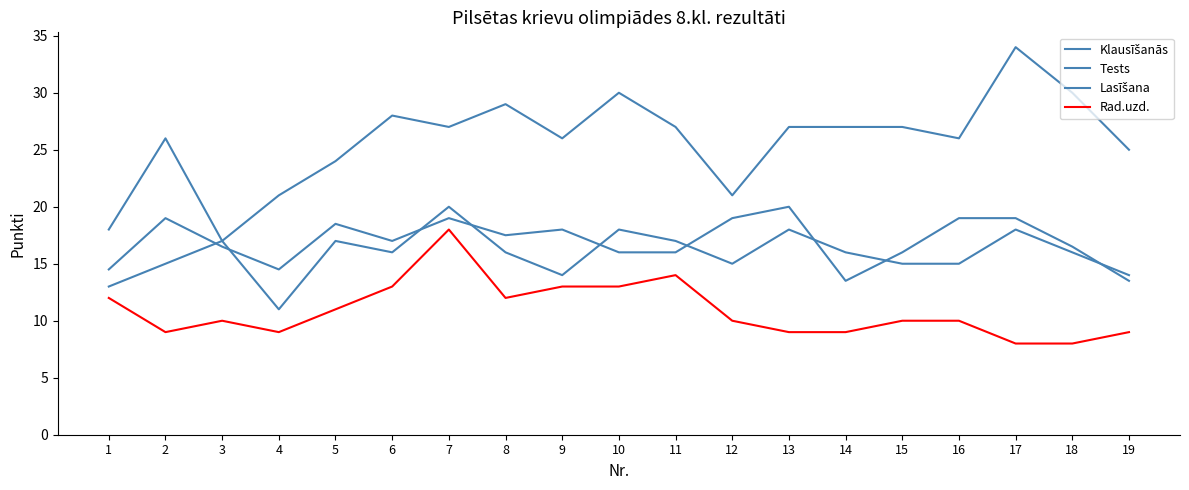

How many data points in Rad.uzd. are above 10?

8